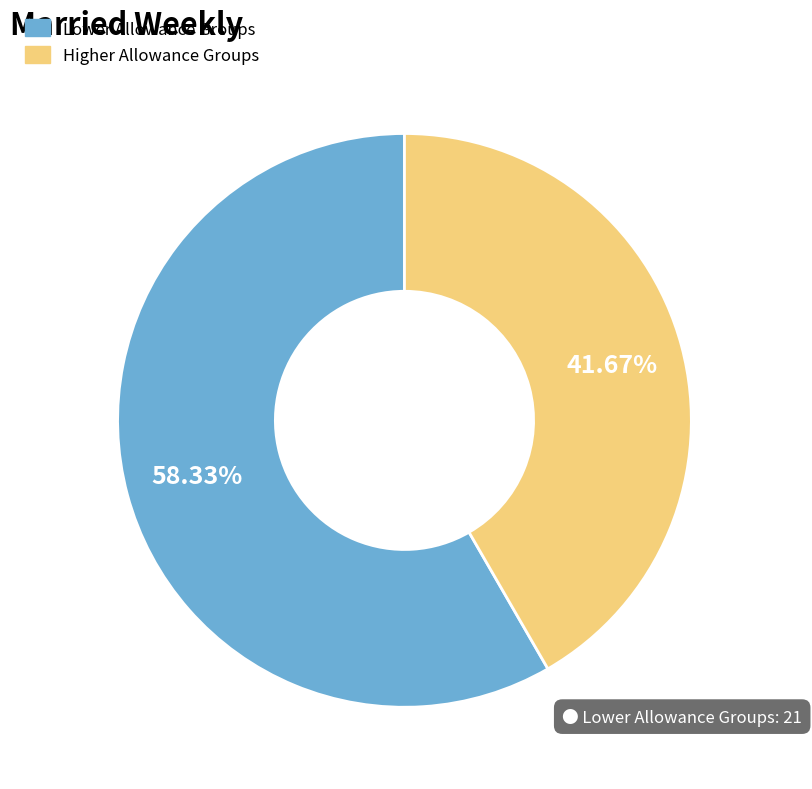

Count the number of slices in the pie.

2